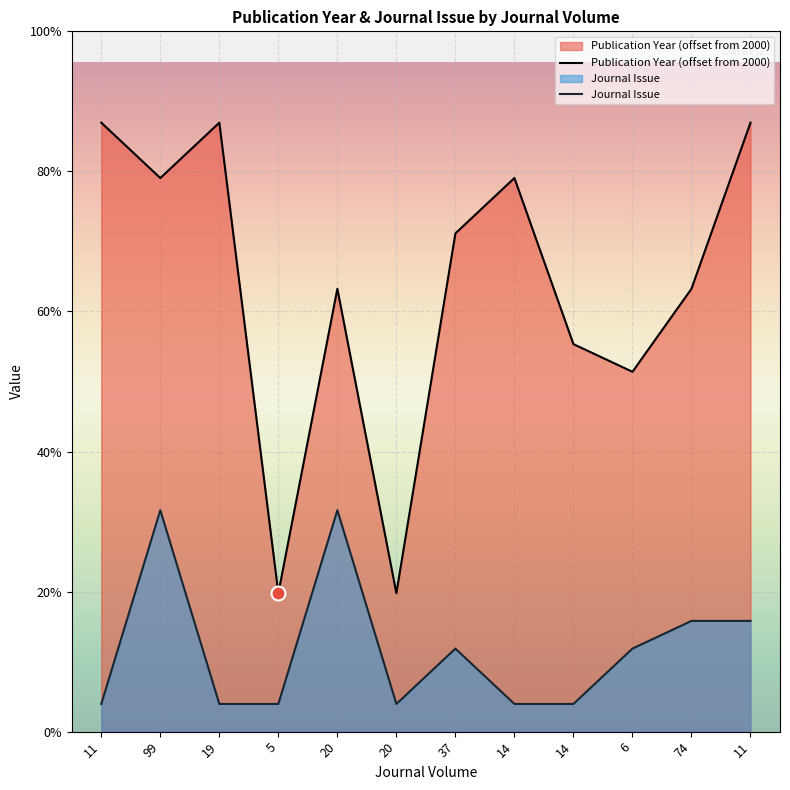

At which category does Publication Year reach its first local valley?

99